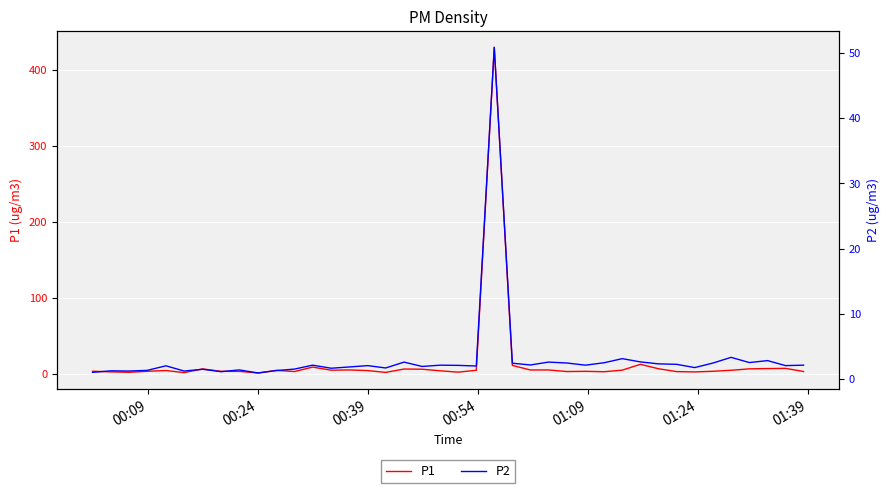

How many series are shown in this chart?

2